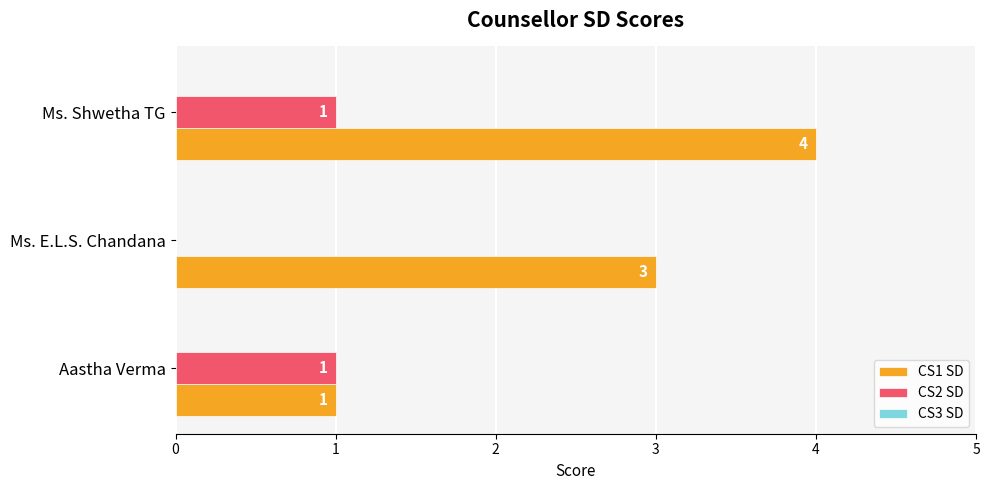

What is the sum of all CS1 SD values?

8